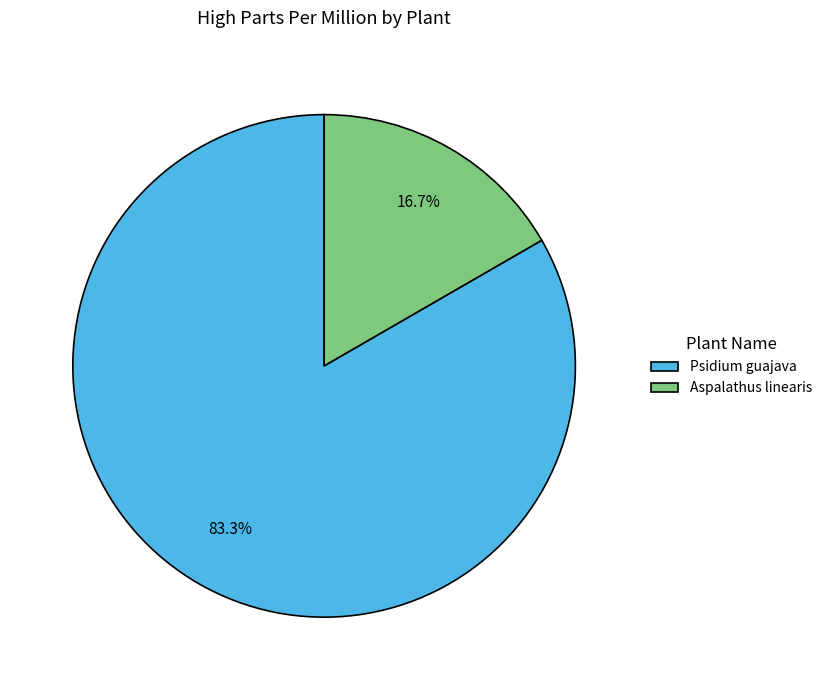

To the nearest percent, what is the difference between the largest and smallest slice percentages?

67%